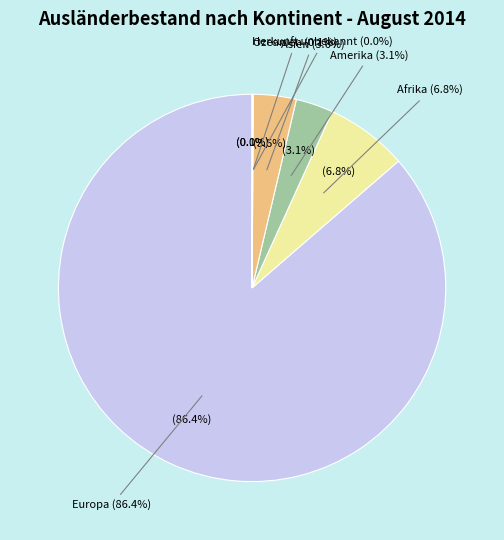

What percentage is NOT represented by Herkunft unbekannt?

100.0%